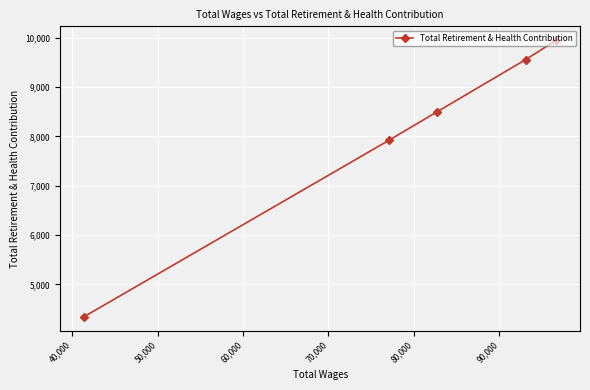

What is the value of the 3rd point from the left?

8498